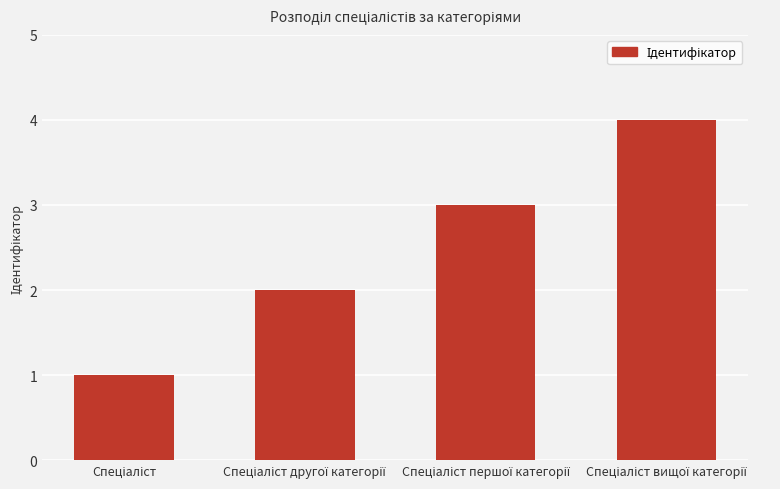

What is the greatest value displayed?

4